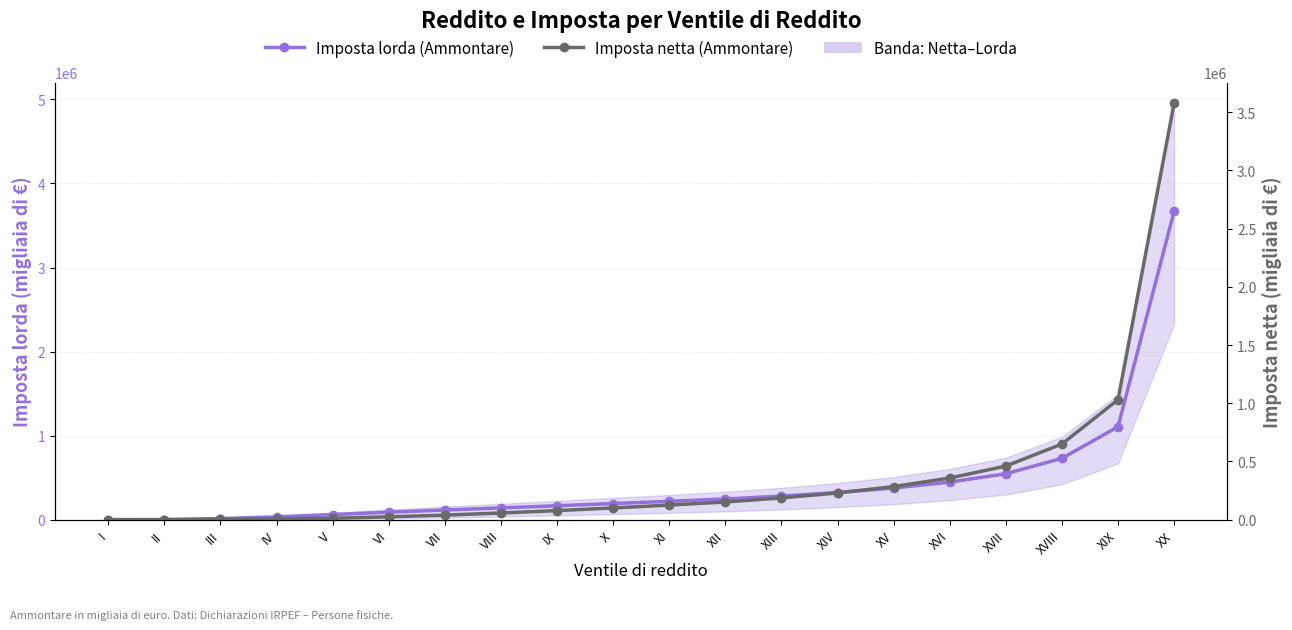

Which series has the largest range (max minus min)?

Imposta lorda (Ammontare)